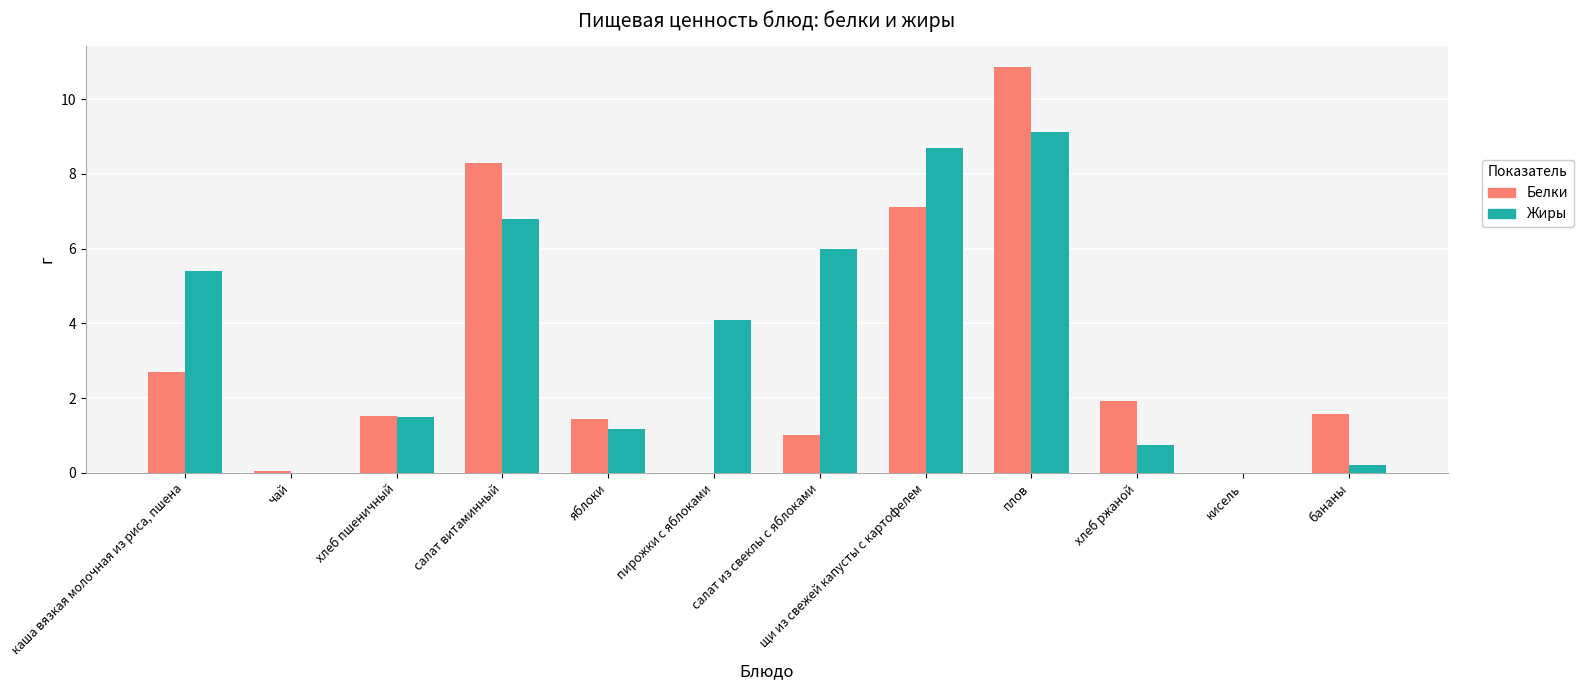

Count the number of data series in this chart.

2